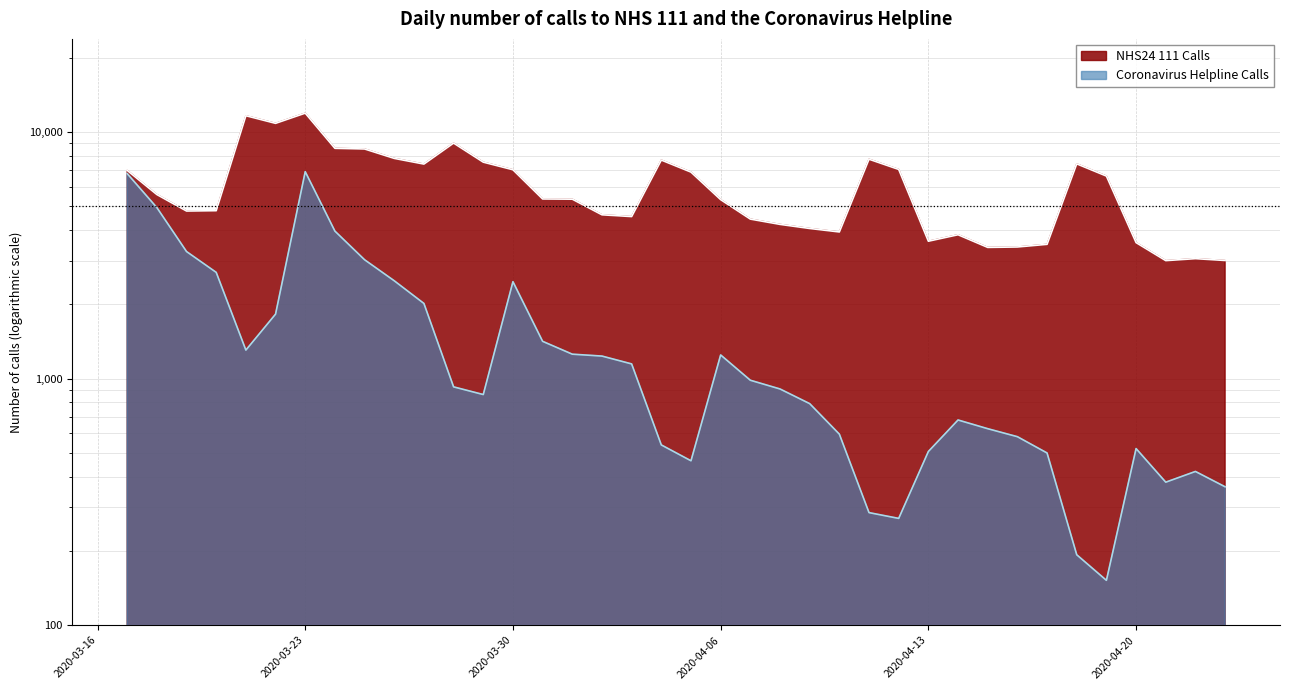

Reading left to right, extract all data points from this chart.

NHS24 111 Calls: 6977	5568	4774	4789	11620	10824	11904	8573	8520	7803	7401	9001	7534	7018	5343	5333	4609	4534	7682	6865	5310	4428	4215	4057	3927	7743	7040	3602	3826	3400	3413	3499	7415	6616	3555	3005	3061	3009
Coronavirus Helpline Calls: 6772	4930	3271	2693	1304	1824	6895	3959	3030	2490	2015	925	861	2469	1415	1255	1233	1146	538	464	1246	984	907	791	595	286	271	506	679	626	581	499	193	152	520	380	420	364